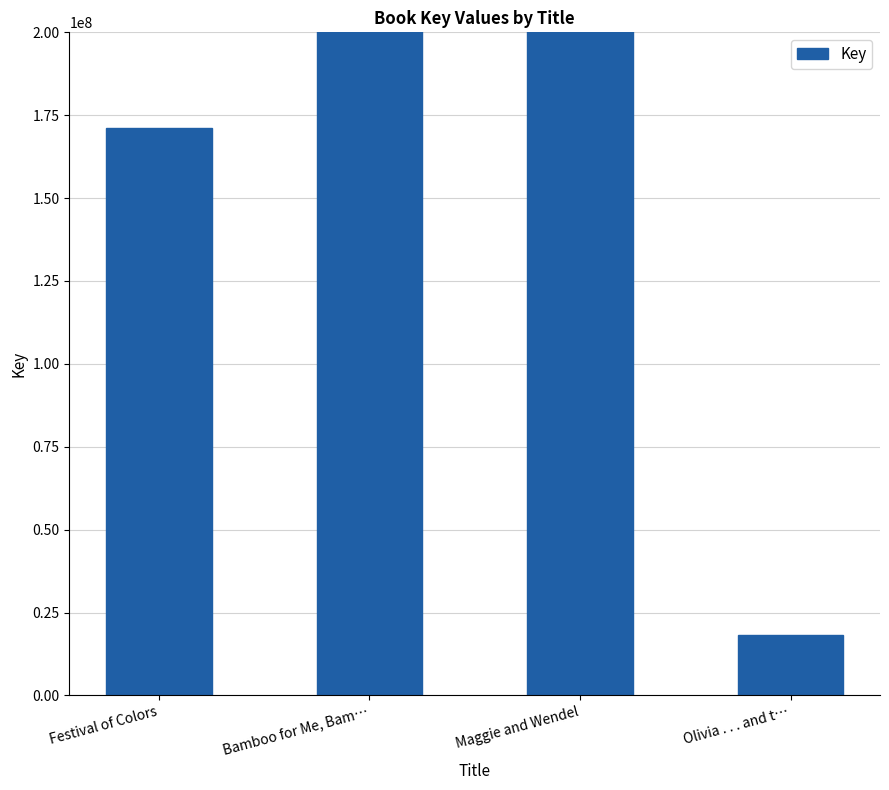

True or false: the data shows 171153699 at Festival of Colors.

True